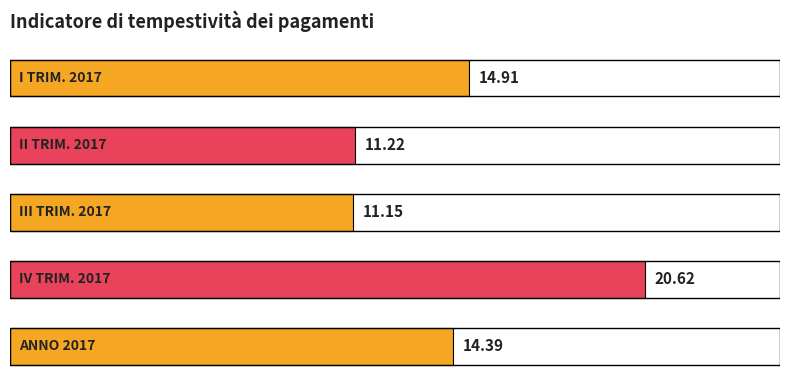

What is the average value?

14.5